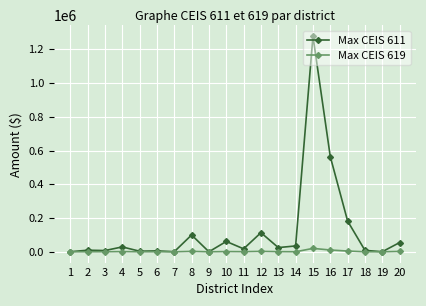

Which series has the widest spread of values?

Max CEIS 611